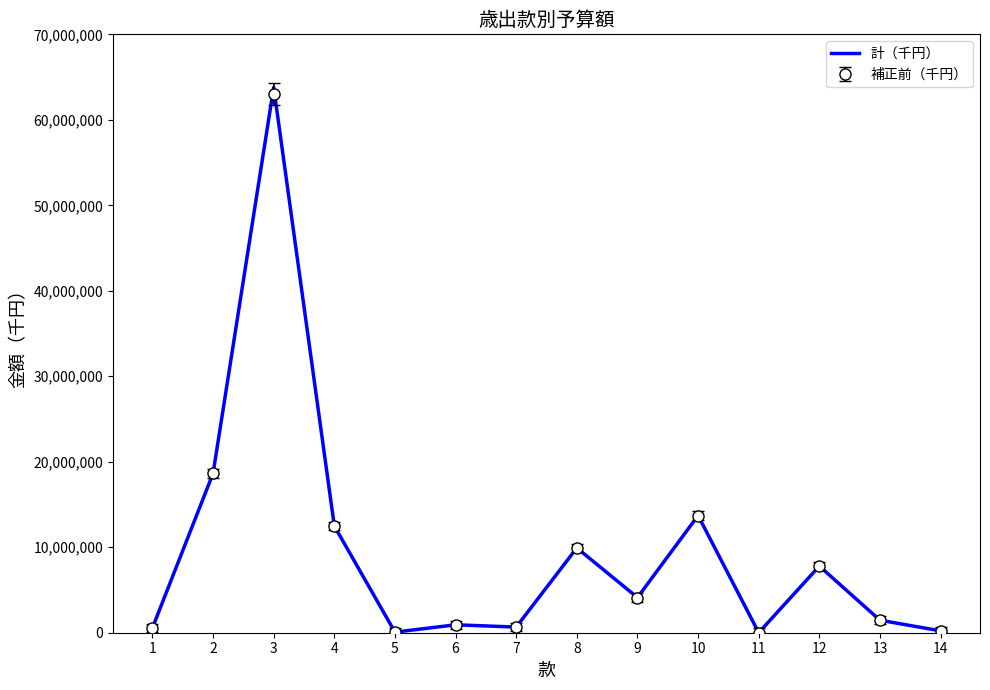

What is the maximum value for 補正前（千円）?

63034867